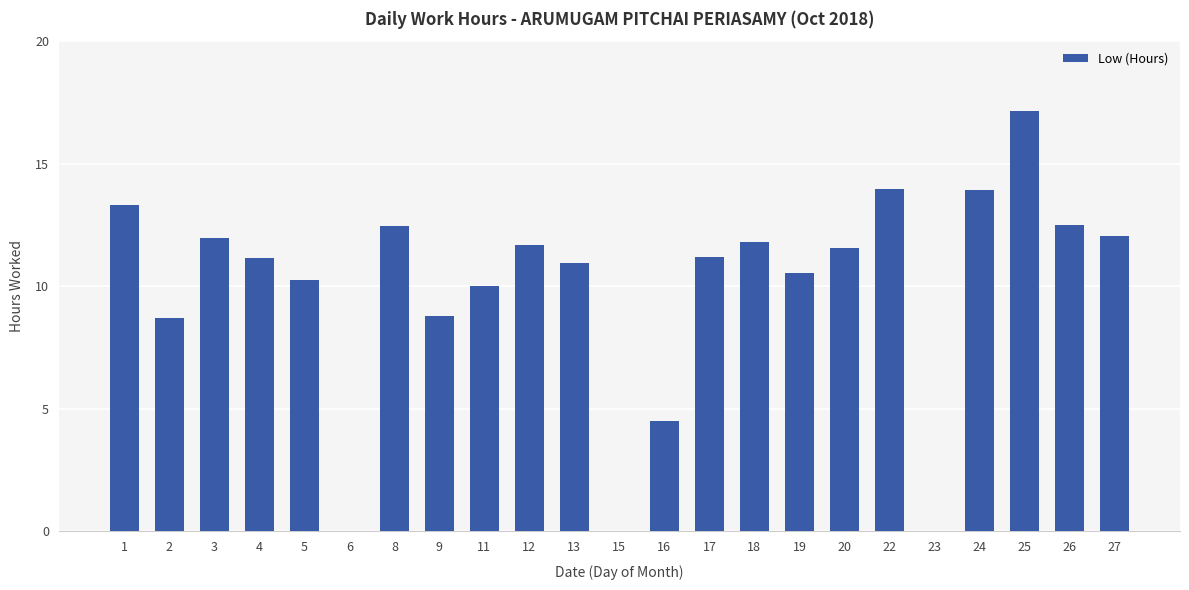

At which category does the chart reach its peak across all series?

25